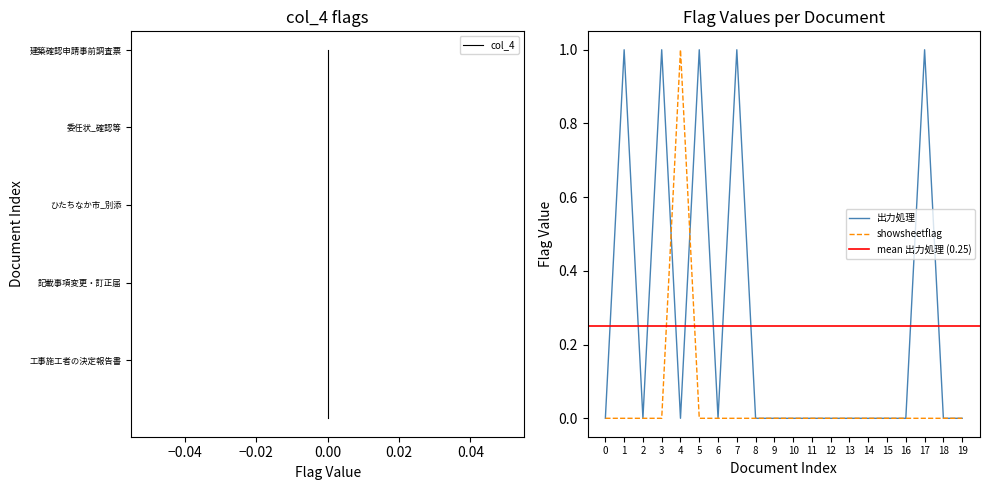

How many values are between 0 and 1?

20